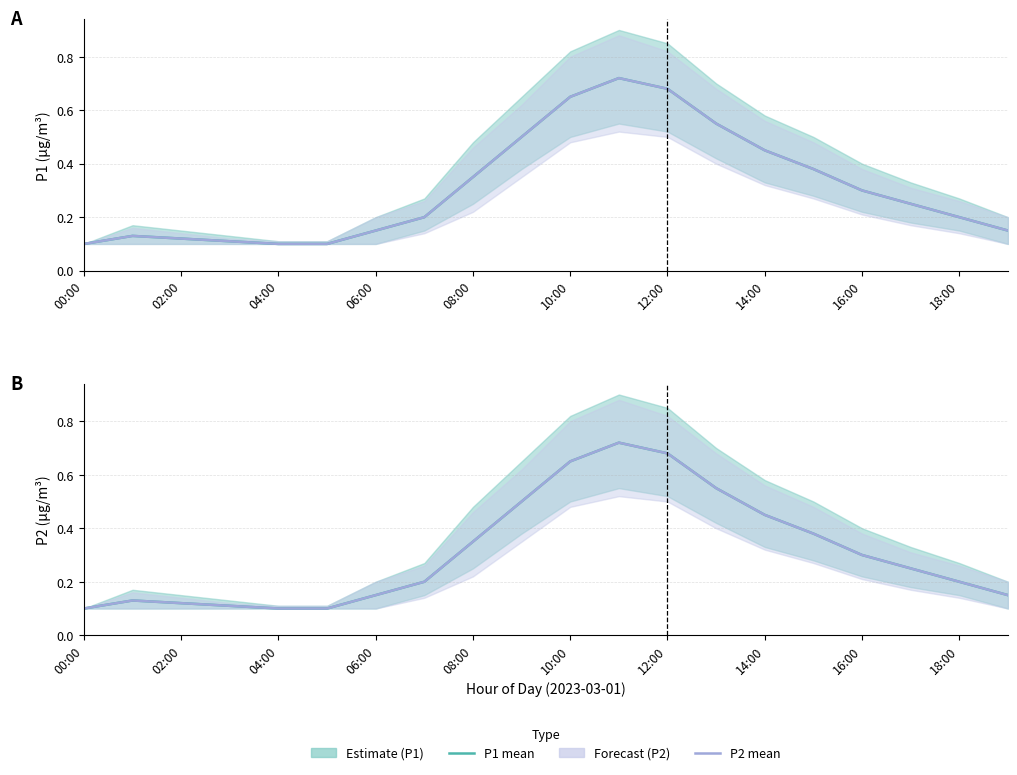

True or false: P2 (forecast) has a value of 0.1 at 02:00.

True